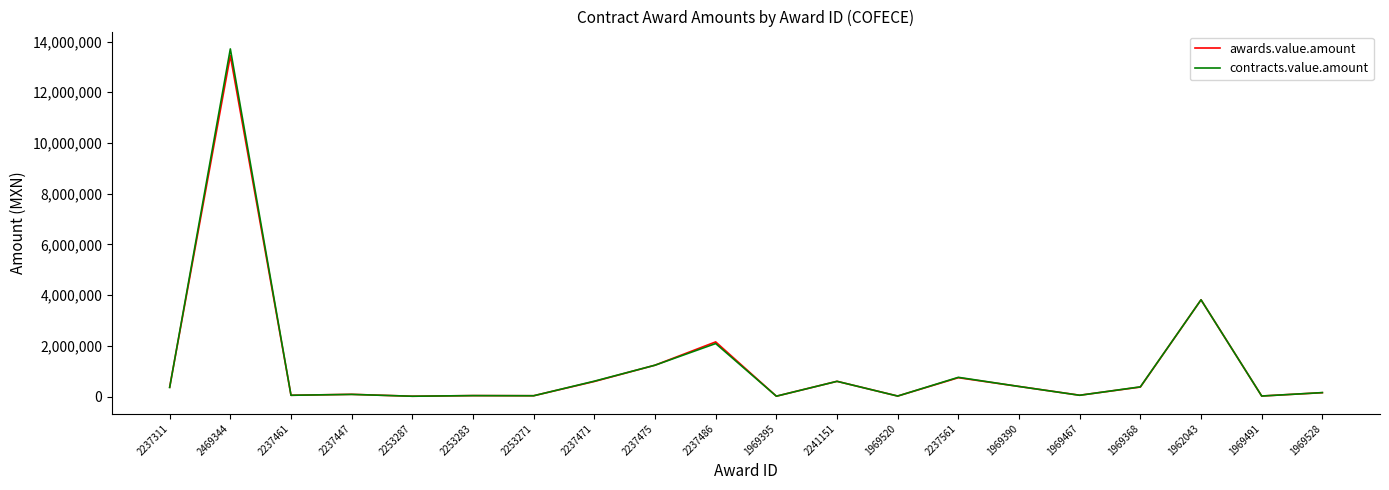

What are all the series names shown in the legend?

awards.value.amount, contracts.value.amount